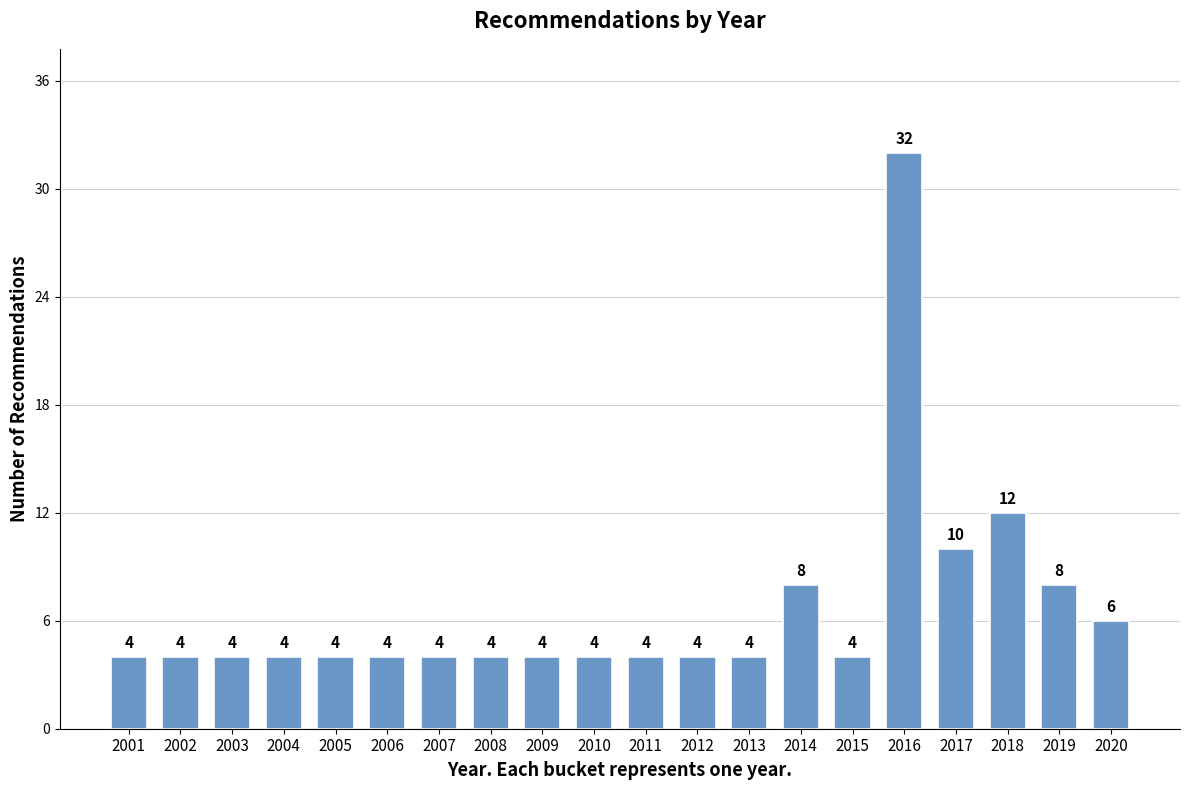

Reading left to right, what are all the values shown in this chart?

4	4	4	4	4	4	4	4	4	4	4	4	4	8	4	32	10	12	8	6